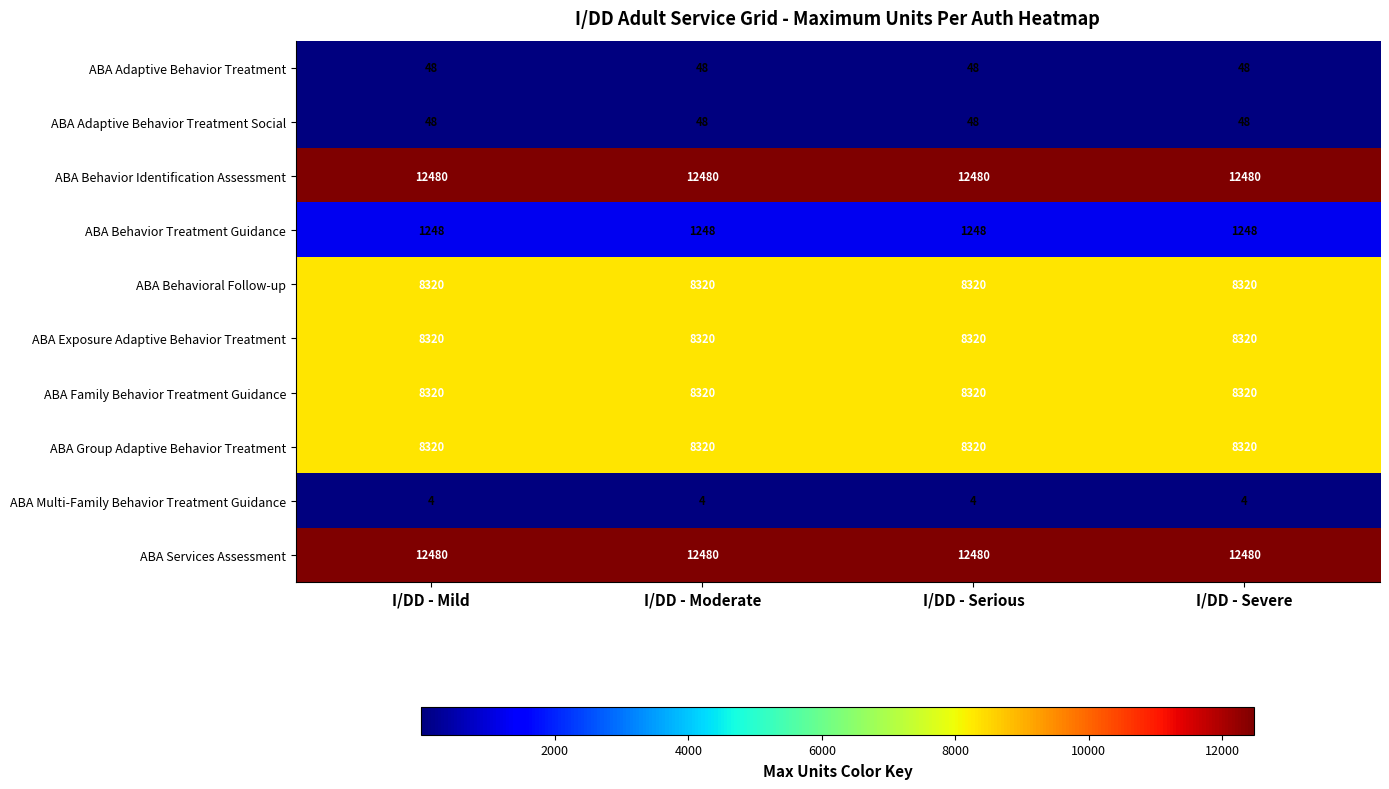

What is the difference between the highest and lowest values at I/DD - Severe?

12476